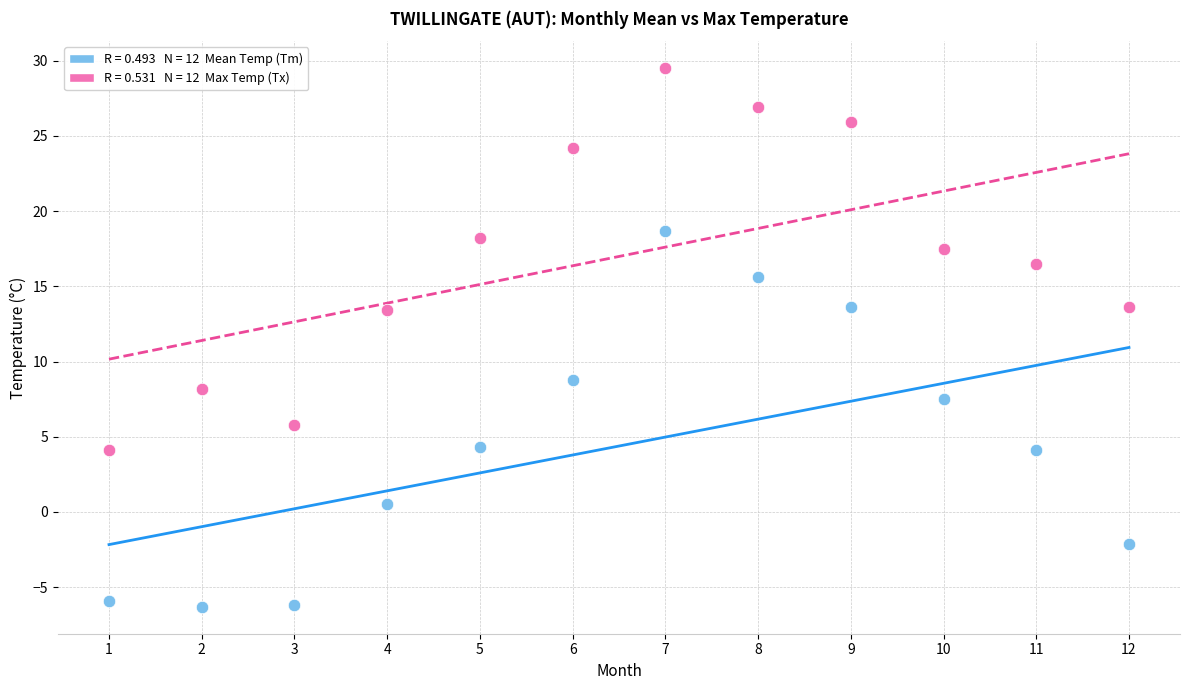

Across all data points, what is the range of Y values (max minus min)?

35.8